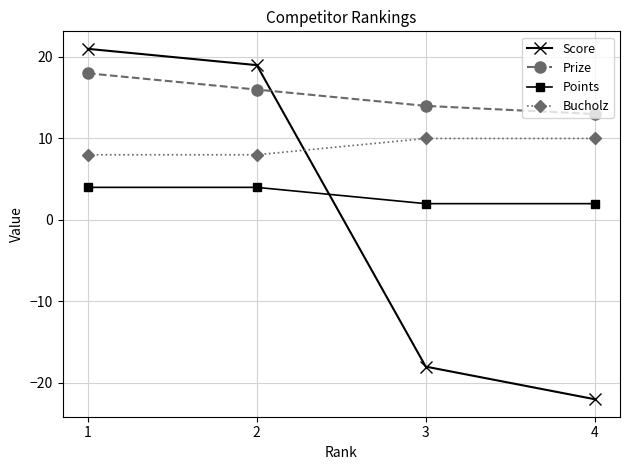

List the series in order of their overall mean, lowest first.

Score, Points, Bucholz, Prize